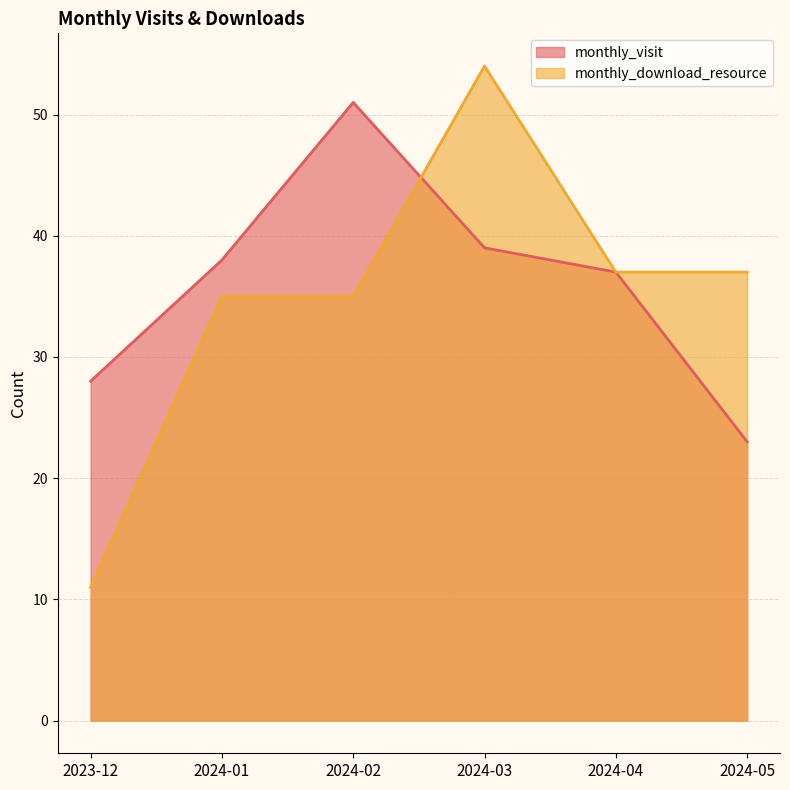

What is the smallest value displayed?

11